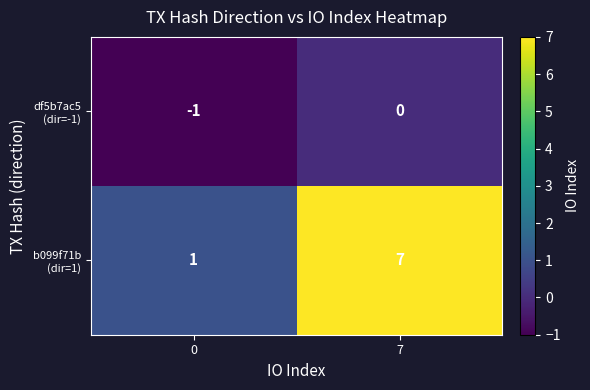

What is the maximum value shown in the chart?

7